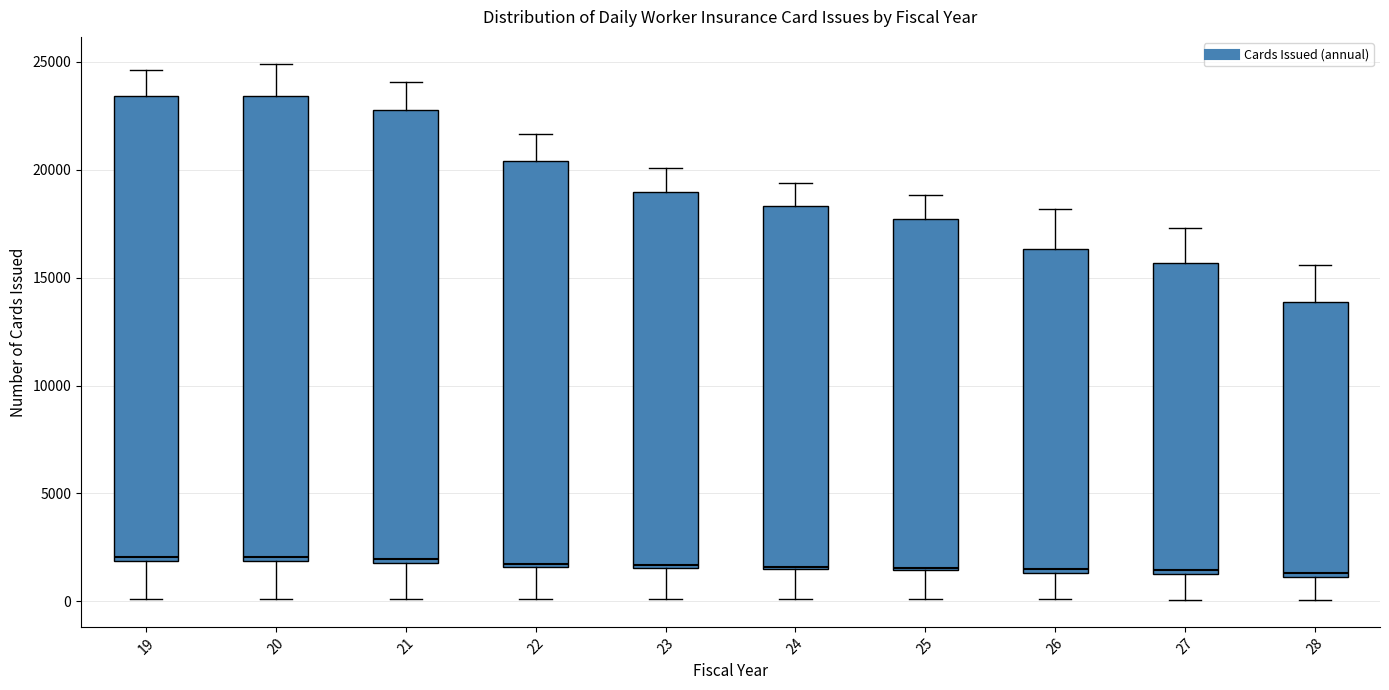

Reading left to right, transcribe this box plot: for each box, give where its median line is, the range the box spans, and where its two whiskers end, as read against the y-axis. The values are not printed on the chart, so give them approximately, as read against the axis.

19: median 2000 (just above the box's lower edge), box 2000 to 23500, whiskers 0 to 24500
20: median 2000 (just above the box's lower edge), box 2000 to 23500, whiskers 0 to 25000
21: median 2000 (just above the box's lower edge), box 2000 to 23000, whiskers 0 to 24000
22: median 2000, box 1500 to 20500, whiskers 0 to 21500
23: median 1500, box 1500 to 19000, whiskers 0 to 20000
24: median 1500, box 1500 to 18500, whiskers 0 to 19500
25: median 1500, box 1500 to 17500, whiskers 0 to 19000
26: median 1500 (just above the box's lower edge), box 1500 to 16500, whiskers 0 to 18000
27: median 1500 (just above the box's lower edge), box 1500 to 15500, whiskers 0 to 17500
28: median 1500, box 1000 to 14000, whiskers 0 to 15500